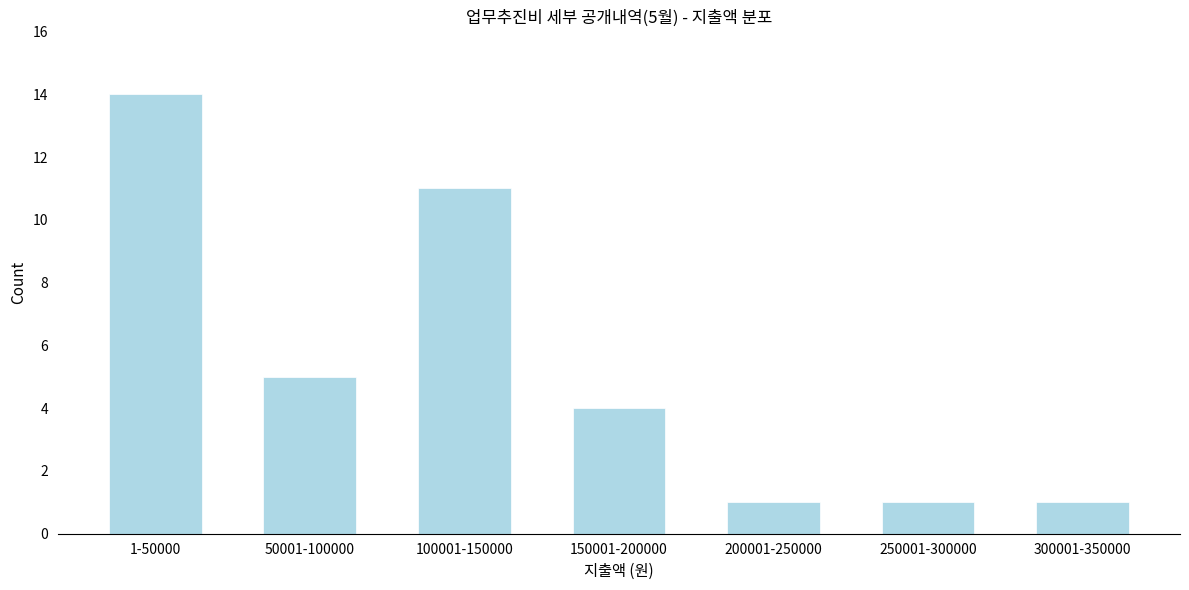

Reading left to right, what are all the values shown in this chart?

14	5	11	4	1	1	1